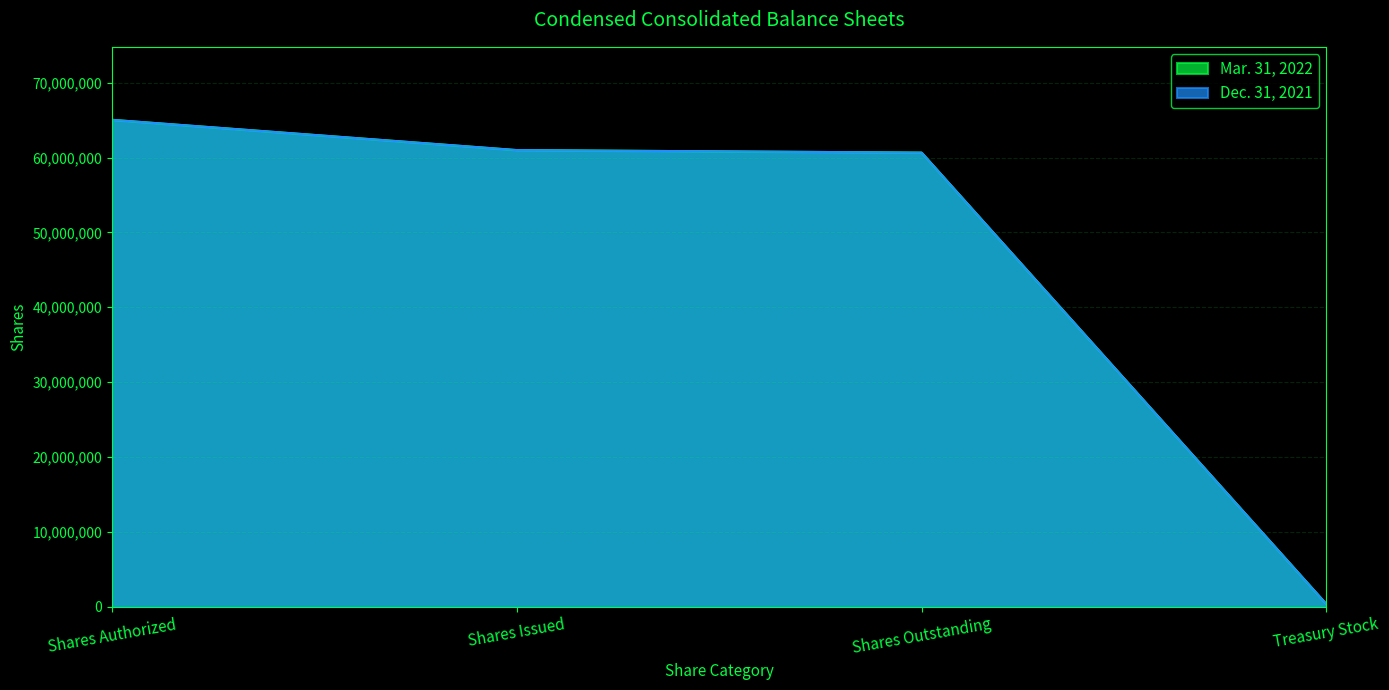

What is the difference between the second highest and minimum values in the Mar. 31, 2022 series?

60656076